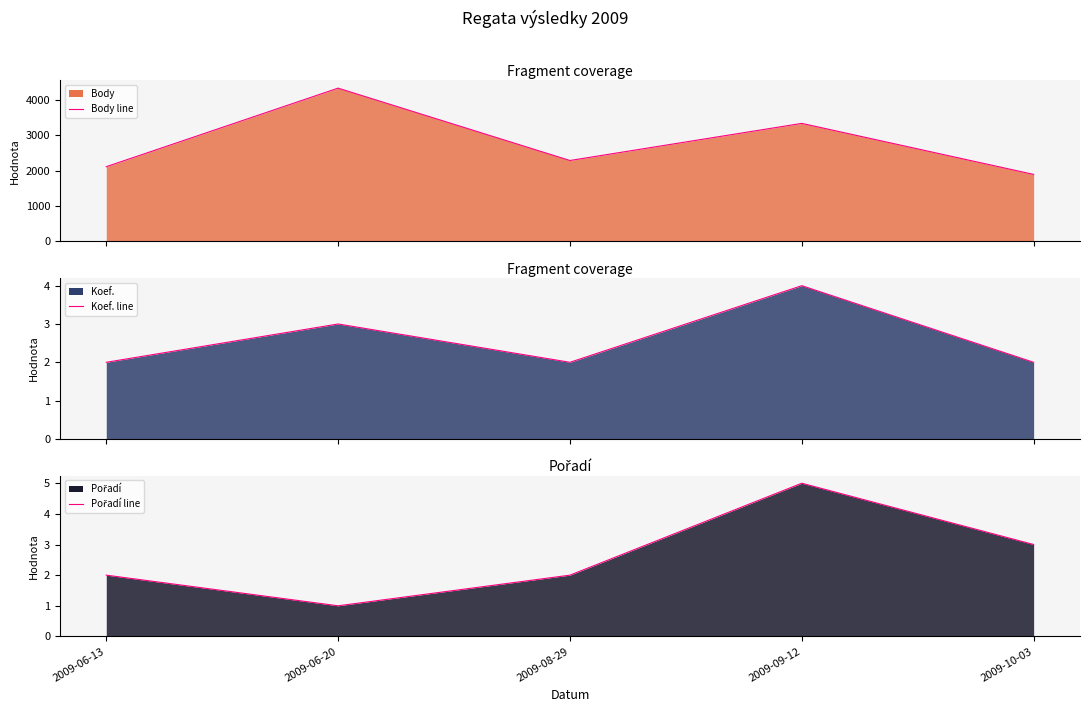

How many data points in Body (line) are above 2285?

2